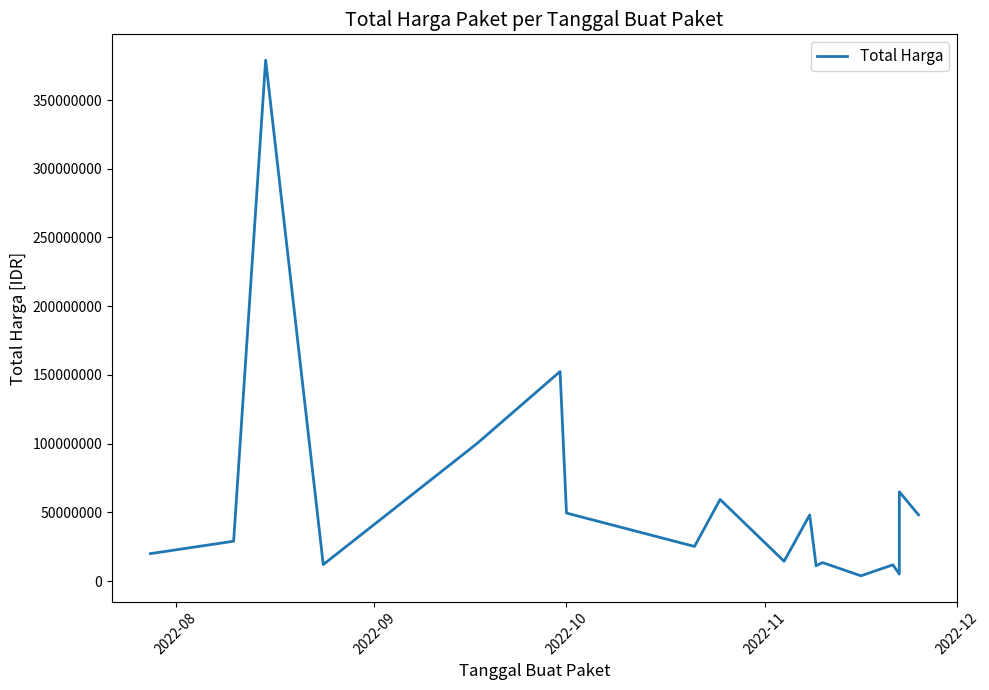

What is the difference between the maximum and minimum values?

375250000